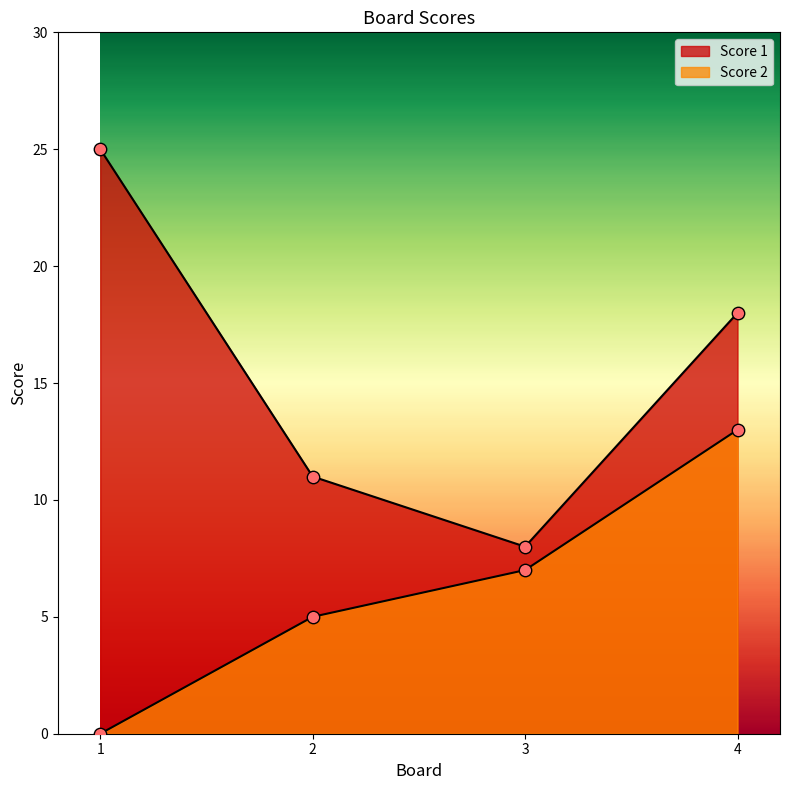

What is the total value across all series at 4?

31